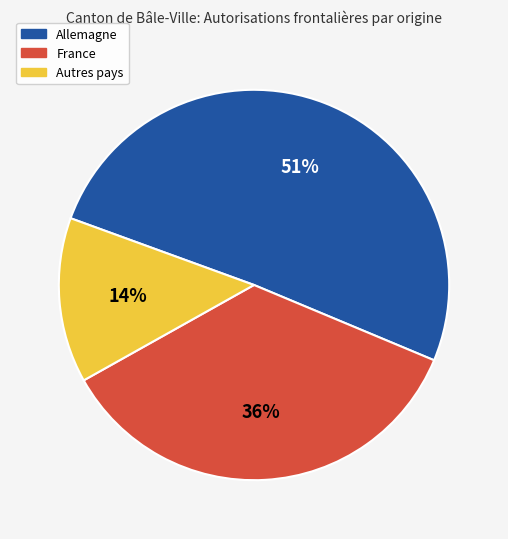

Is it true that Allemagne is 51% of the pie?

True